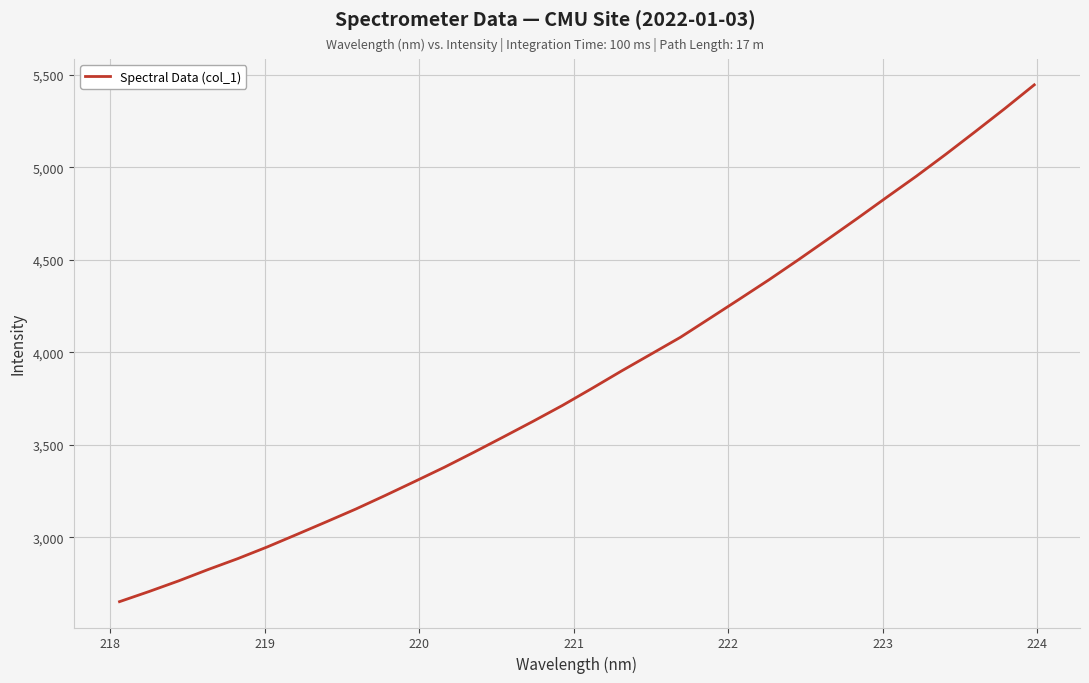

What is the minimum value shown in the chart?

2652.2